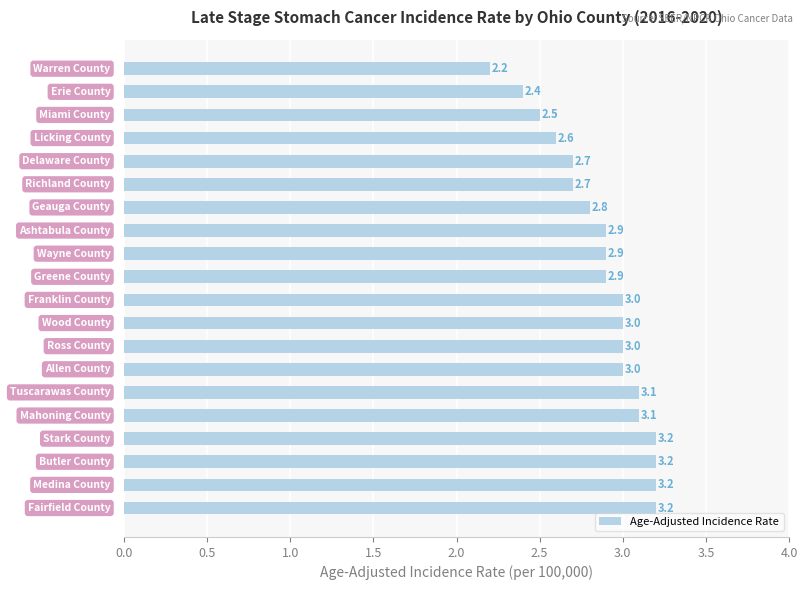

How many categories are shown in the chart?

20